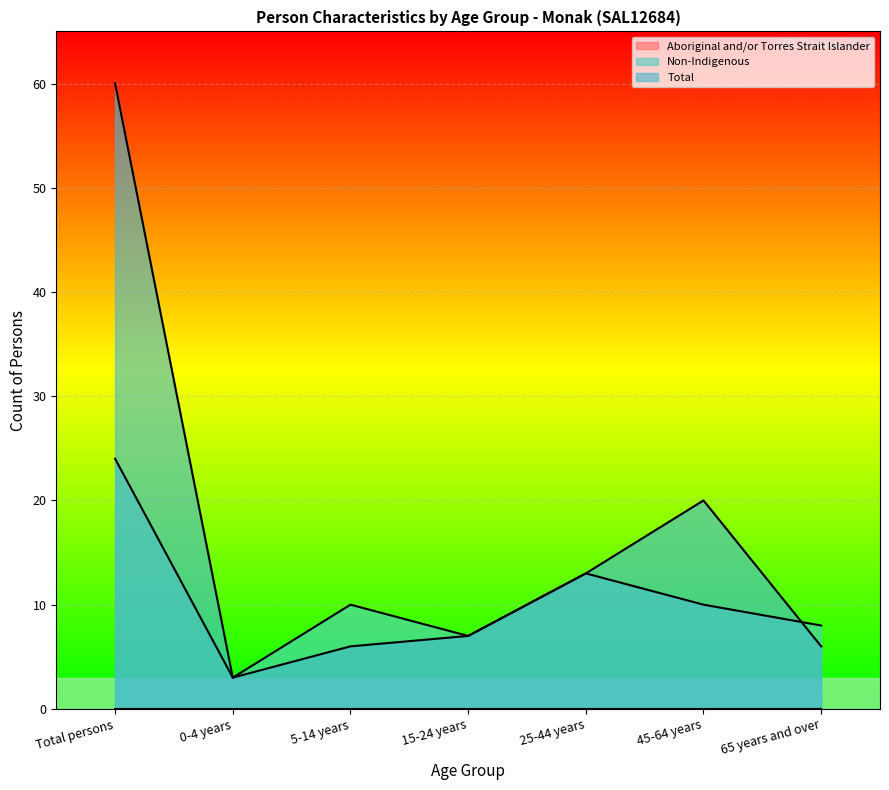

What is the difference between the Non-Indigenous values at 45-64 years and 15-24 years?

3